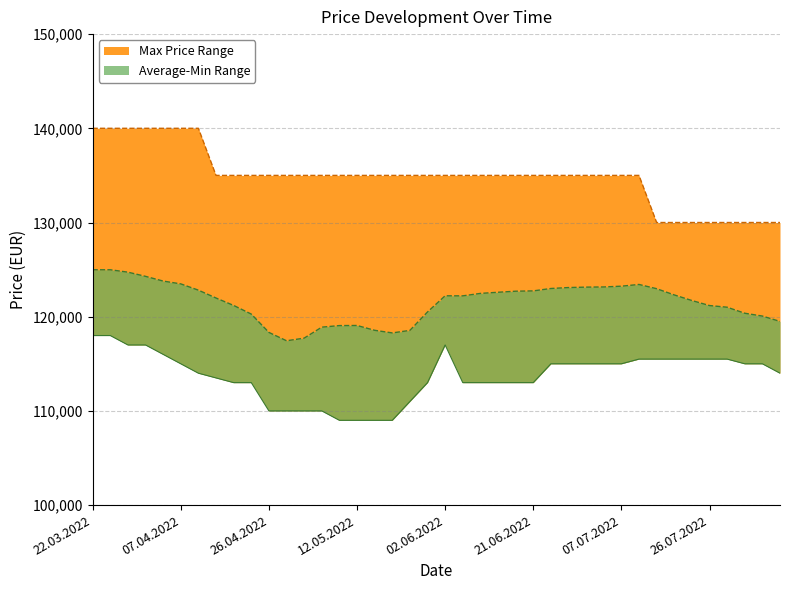

At which category is the sum across all series the highest?

22.03.2022